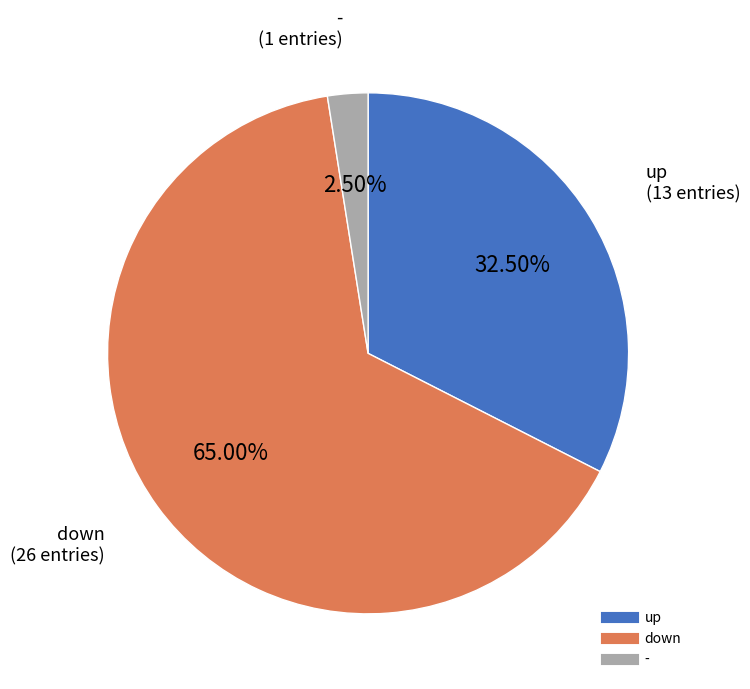

Which category accounts for the majority?

down